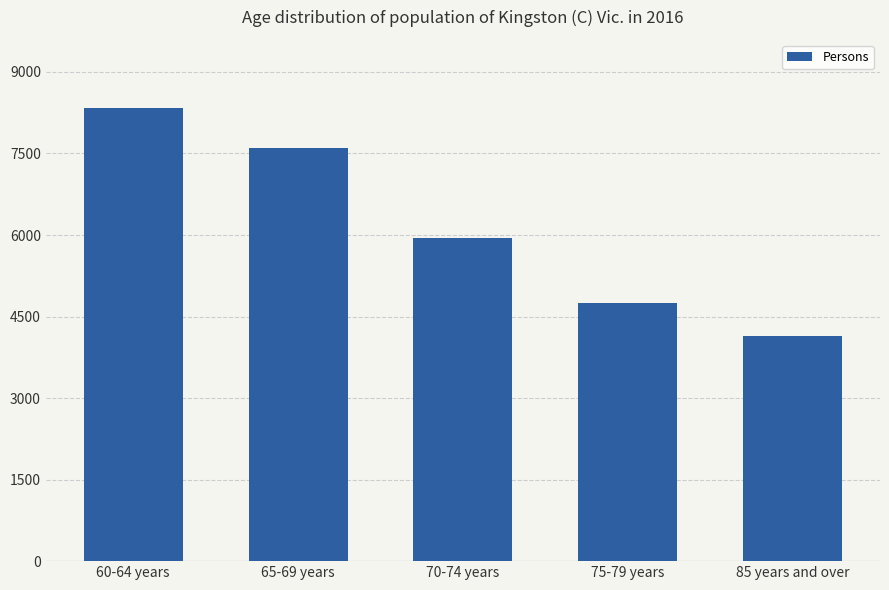

What is the difference between the maximum and minimum values?

4200